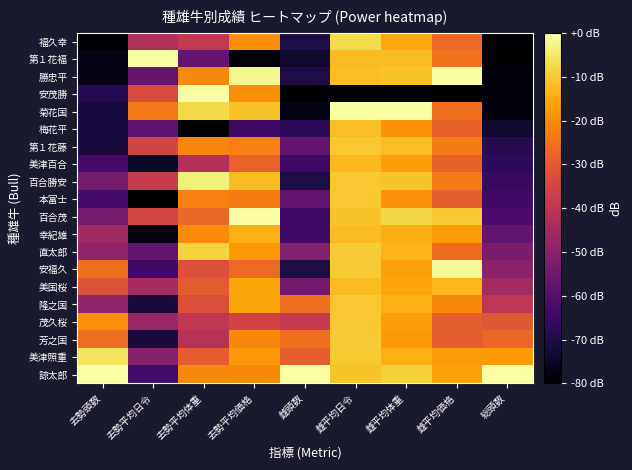

Reading left to right, list all the values displayed in this chart.

諒太郎: 去勢頭数=0.0	去勢平均日令=-63.6	去勢平均体重=-21.2	去勢平均価格=-20.5	雌頭数=0.0	雌平均日令=-10.9	雌平均体重=-9.3	雌平均価格=-16.6	総頭数=0.0
美津照重: 去勢頭数=-5.7	去勢平均日令=-50.8	去勢平均体重=-29.1	去勢平均価格=-17.9	雌頭数=-28.8	雌平均日令=-10.0	雌平均体重=-14.3	雌平均価格=-17.3	総頭数=-17.6
芳之国: 去勢頭数=-25.7	去勢平均日令=-71.4	去勢平均体重=-41.0	去勢平均価格=-20.8	雌頭数=-25.6	雌平均日令=-9.8	雌平均体重=-18.1	雌平均価格=-29.5	総頭数=-27.2
茂久桜: 去勢頭数=-20.0	去勢平均日令=-47.0	去勢平均体重=-39.3	去勢平均価格=-35.1	雌頭数=-38.4	雌平均日令=-10.5	雌平均体重=-17.0	雌平均価格=-29.0	総頭数=-30.4
隆之国: 去勢頭数=-48.6	去勢平均日令=-71.6	去勢平均体重=-32.5	去勢平均価格=-15.9	雌頭数=-25.6	雌平均日令=-10.4	雌平均体重=-14.2	雌平均価格=-20.6	総頭数=-40.0
美国桜: 去勢頭数=-31.4	去勢平均日令=-44.6	去勢平均体重=-29.5	去勢平均価格=-15.9	雌頭数=-54.4	雌平均日令=-12.2	雌平均体重=-15.8	雌平均価格=-12.8	総頭数=-44.8
安福久: 去勢頭数=-25.7	去勢平均日令=-64.1	去勢平均体重=-32.1	去勢平均価格=-26.8	雌頭数=-70.4	雌平均日令=-10.0	雌平均体重=-16.6	雌平均価格=-1.2	総頭数=-49.6
直太郎: 去勢頭数=-48.6	去勢平均日令=-57.3	去勢平均体重=-8.7	去勢平均価格=-17.9	雌頭数=-51.2	雌平均日令=-9.9	雌平均体重=-13.3	雌平均価格=-26.0	総頭数=-52.8
幸紀雄: 去勢頭数=-45.7	去勢平均日令=-77.7	去勢平均体重=-20.1	去勢平均価格=-14.1	雌頭数=-64.0	雌平均日令=-12.5	雌平均体重=-14.5	雌平均価格=-17.3	総頭数=-57.6
百合茂: 去勢頭数=-54.3	去勢平均日令=-34.6	去勢平均体重=-26.9	去勢平均価格=0.0	雌頭数=-64.0	雌平均日令=-11.1	雌平均体重=-8.0	雌平均価格=-10.1	総頭数=-62.4
本富士: 去勢頭数=-62.9	去勢平均日令=-80.0	去勢平均体重=-22.1	去勢平均価格=-22.7	雌頭数=-57.6	雌平均日令=-10.6	雌平均体重=-19.6	雌平均価格=-29.0	総頭数=-64.0
百合勝安: 去勢頭数=-54.3	去勢平均日令=-38.0	去勢平均体重=-3.6	去勢平均価格=-12.3	雌頭数=-70.4	雌平均日令=-10.5	雌平均体重=-11.2	雌平均価格=-23.0	総頭数=-65.6
美津百合: 去勢頭数=-62.9	去勢平均日令=-74.5	去勢平均体重=-41.8	去勢平均価格=-27.9	雌頭数=-64.0	雌平均日令=-12.9	雌平均体重=-16.9	雌平均価格=-28.2	総頭数=-67.2
第１花藤: 去勢頭数=-71.4	去勢平均日令=-35.6	去勢平均体重=-21.3	去勢平均価格=-22.5	雌頭数=-57.6	雌平均日令=-10.6	雌平均体重=-12.2	雌平均価格=-22.8	総頭数=-68.8
梅花平: 去勢頭数=-71.4	去勢平均日令=-58.1	去勢平均体重=-80.0	去勢平均価格=-64.2	雌頭数=-67.2	雌平均日令=-12.2	雌平均体重=-19.2	雌平均価格=-28.4	総頭数=-73.6
菊花国: 去勢頭数=-71.4	去勢平均日令=-23.7	去勢平均体重=-7.5	去勢平均価格=-11.1	雌頭数=-76.8	雌平均日令=0.0	雌平均体重=0.0	雌平均価格=-25.5	総頭数=-78.4
安茂勝: 去勢頭数=-68.6	去勢平均日令=-33.2	去勢平均体重=0.0	去勢平均価格=-19.6	雌頭数=-80.0	雌平均日令=-80.0	雌平均体重=-80.0	雌平均価格=-80.0	総頭数=-78.4
勝忠平: 去勢頭数=-77.1	去勢平均日令=-56.9	去勢平均体重=-21.1	去勢平均価格=-2.0	雌頭数=-70.4	雌平均日令=-12.1	雌平均体重=-11.2	雌平均価格=0.0	総頭数=-78.4
第１花福: 去勢頭数=-77.1	去勢平均日令=0.0	去勢平均体重=-56.9	去勢平均価格=-80.0	雌頭数=-73.6	雌平均日令=-12.4	雌平均体重=-12.4	雌平均価格=-24.9	総頭数=-80.0
福久幸: 去勢頭数=-80.0	去勢平均日令=-42.7	去勢平均体重=-38.8	去勢平均価格=-19.8	雌頭数=-70.4	雌平均日令=-7.3	雌平均体重=-15.6	雌平均価格=-26.7	総頭数=-80.0